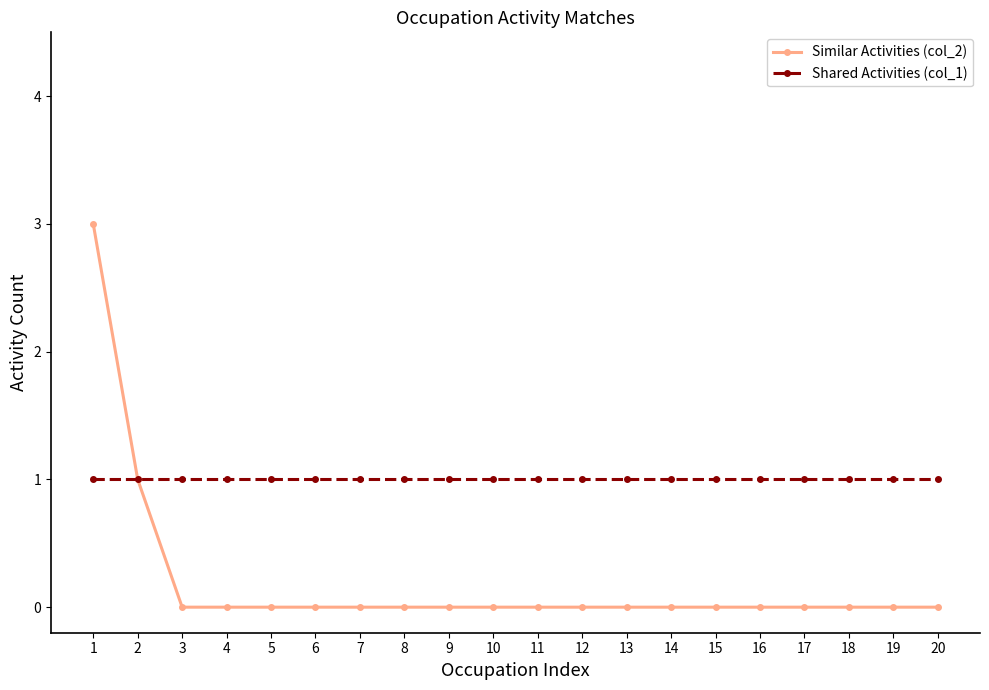

Rank the series by their maximum value, from highest to lowest.

Similar Activities (col_2), Shared Activities (col_1)